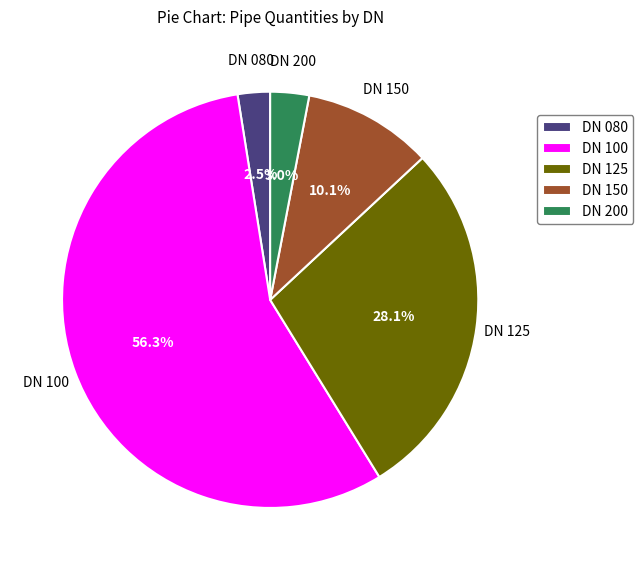

Is DN 125 the majority of the pie?

No